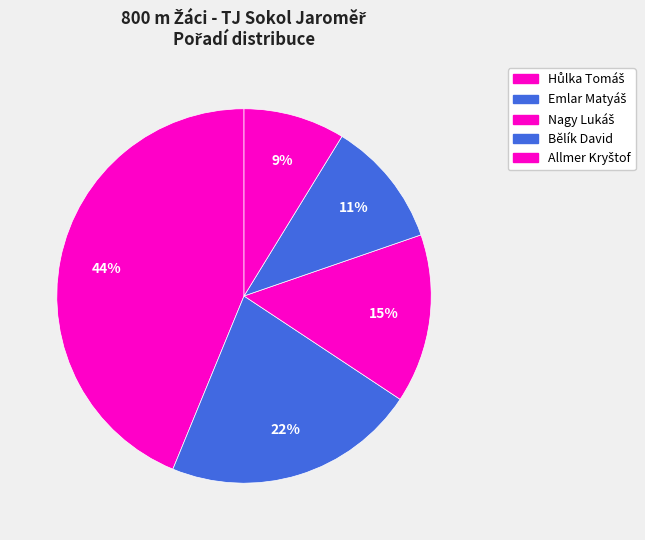

Count the number of slices in the pie.

5